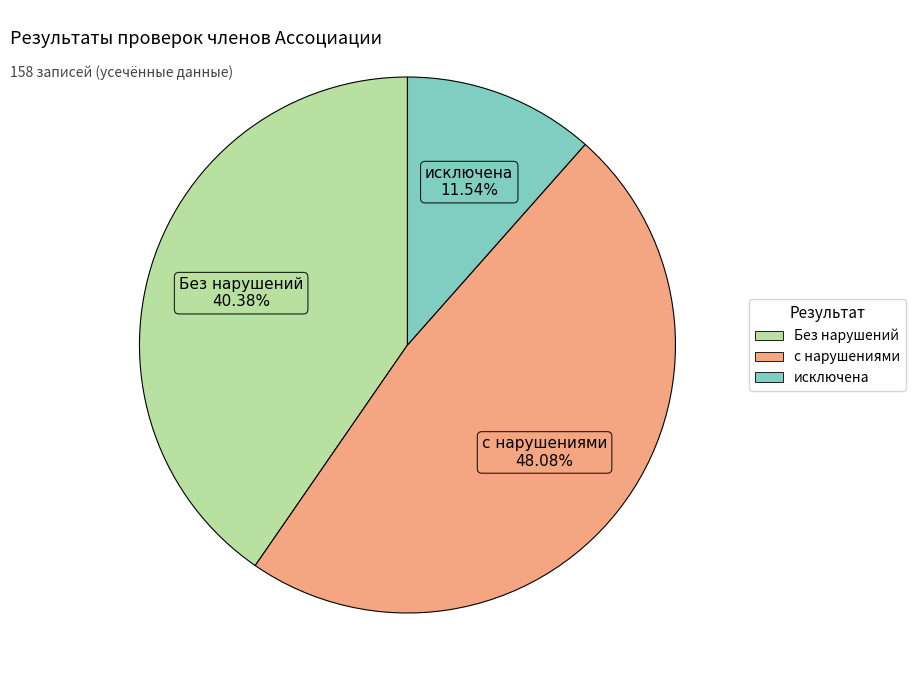

Is there any slice that represents more than half of the pie?

No